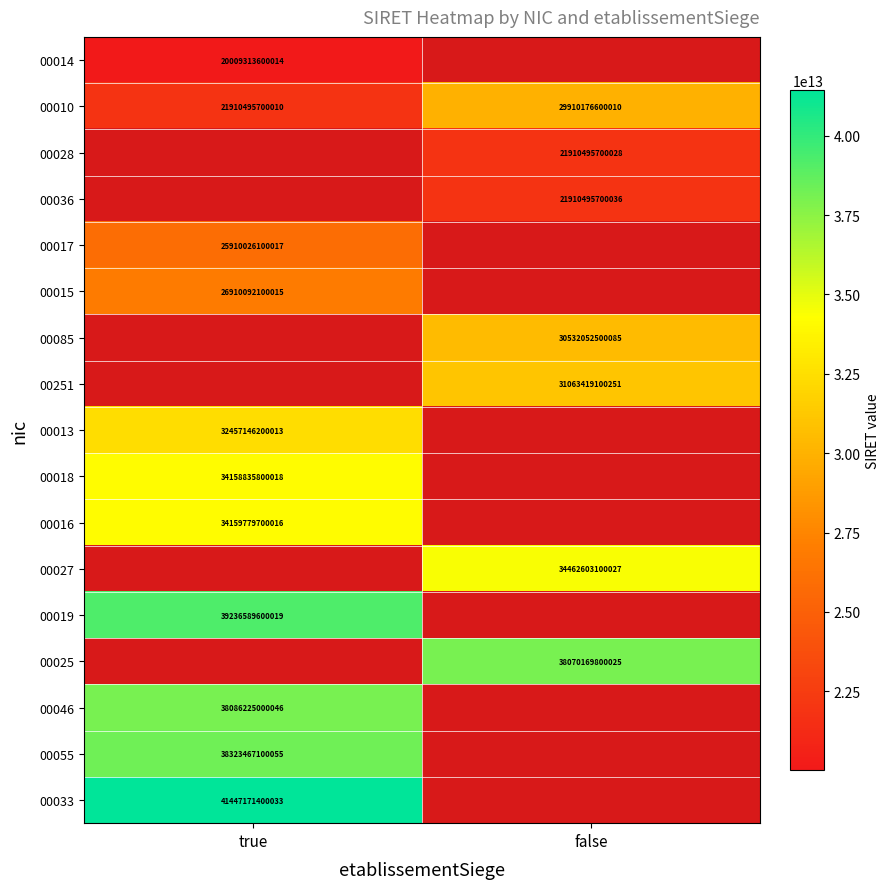

Which has a higher value, false or true?

true